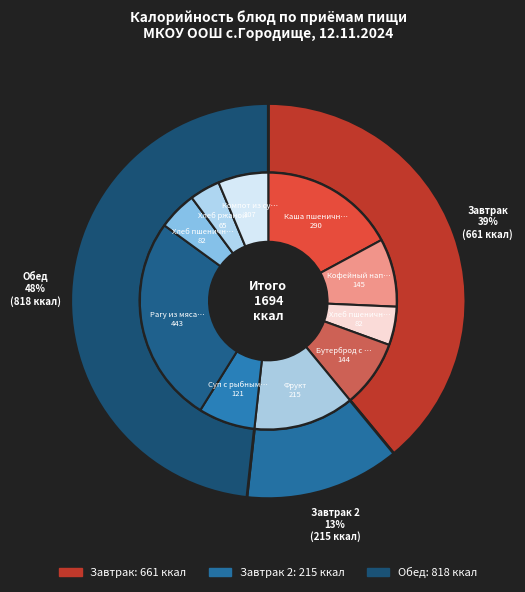

True or false: Кофейный напиток accounts for 18% of the total.

False